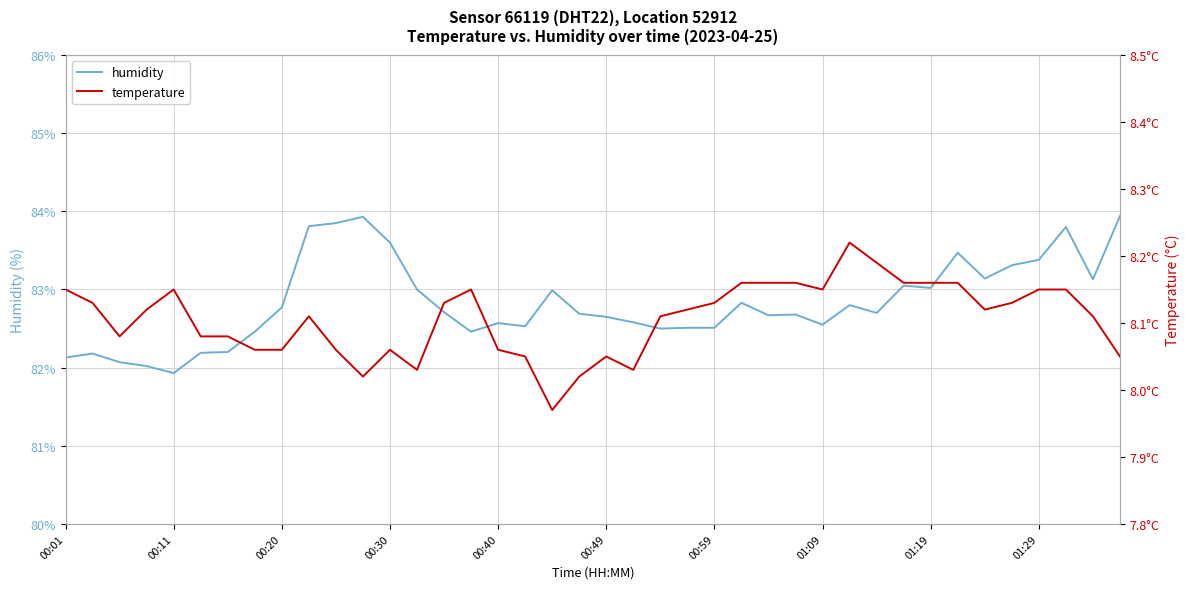

How many interior local valleys does the humidity series have?

10